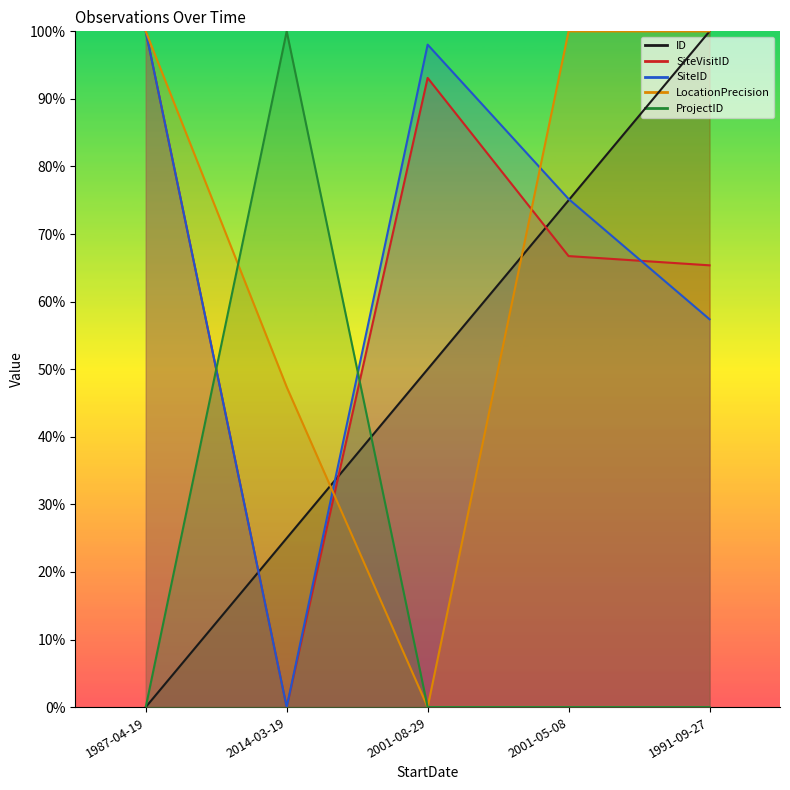

The ID series shows 0.8 at 2001-05-08. True or false?

True